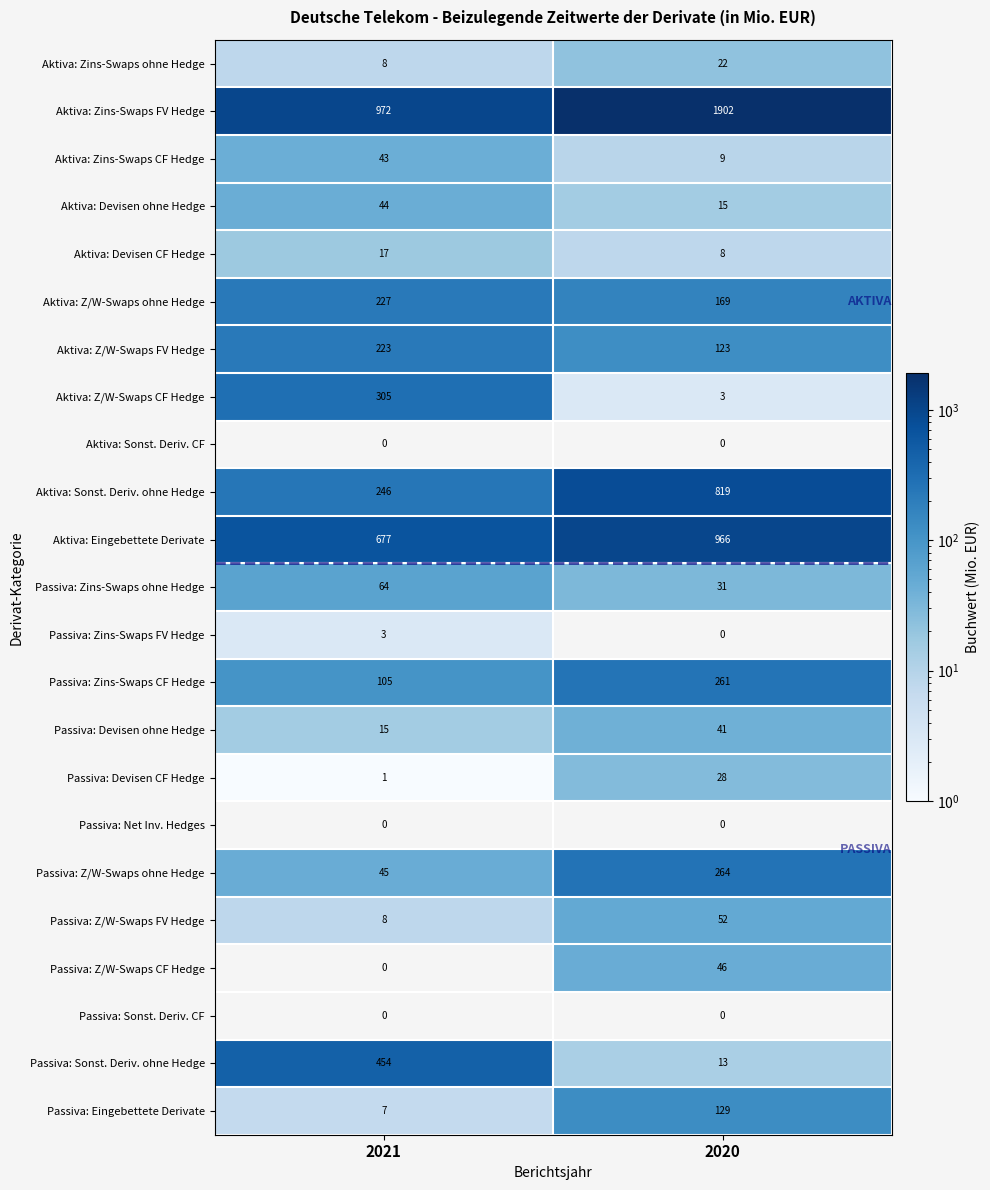

At which label is Passiva: Devisen ohne Hedge closest to 28?

2021